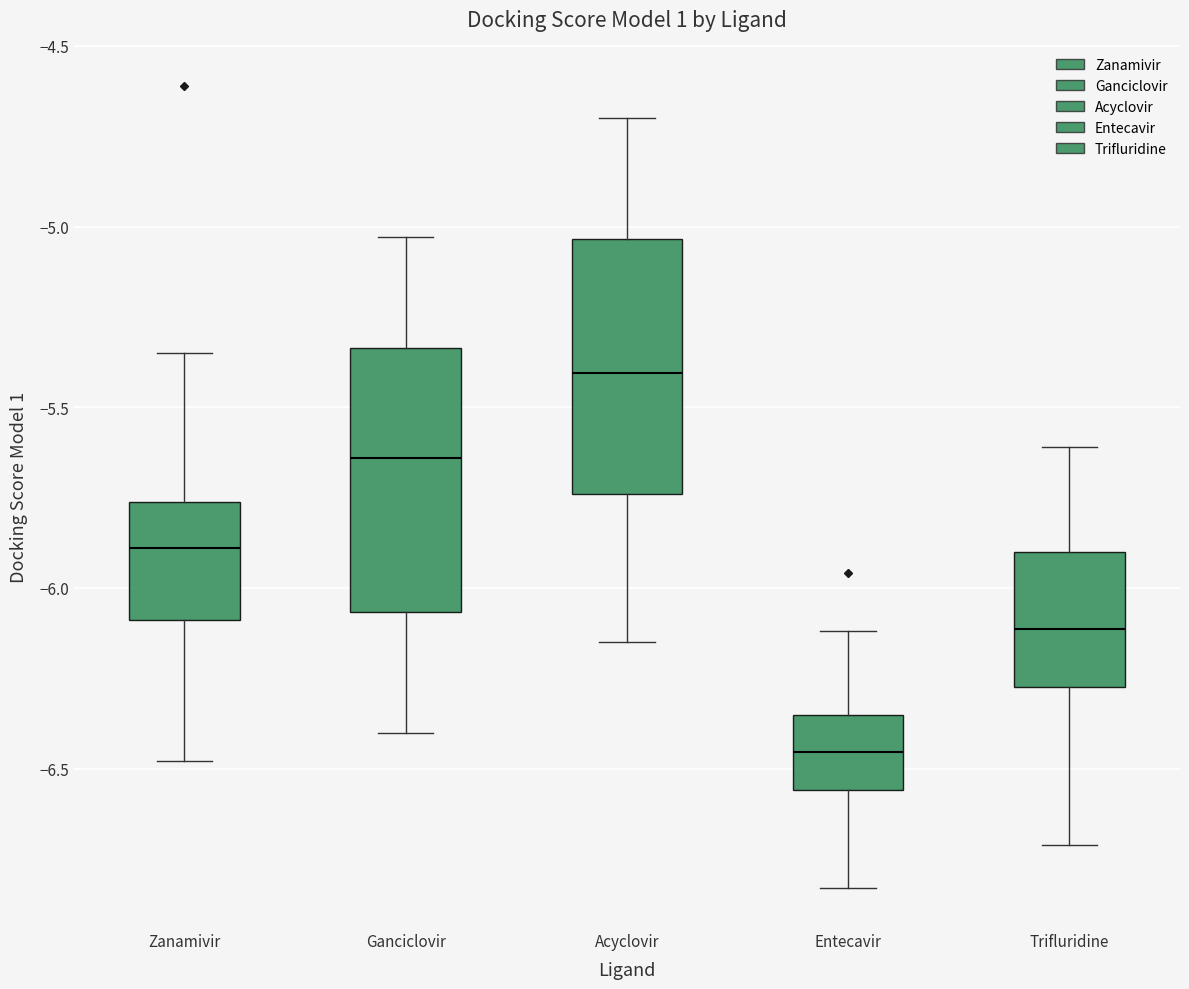

Where does the upper whisker of the box for Trifluridine end on the y-axis? The values are not printed on the chart, so give them approximately, as read against the axis.

-5.60